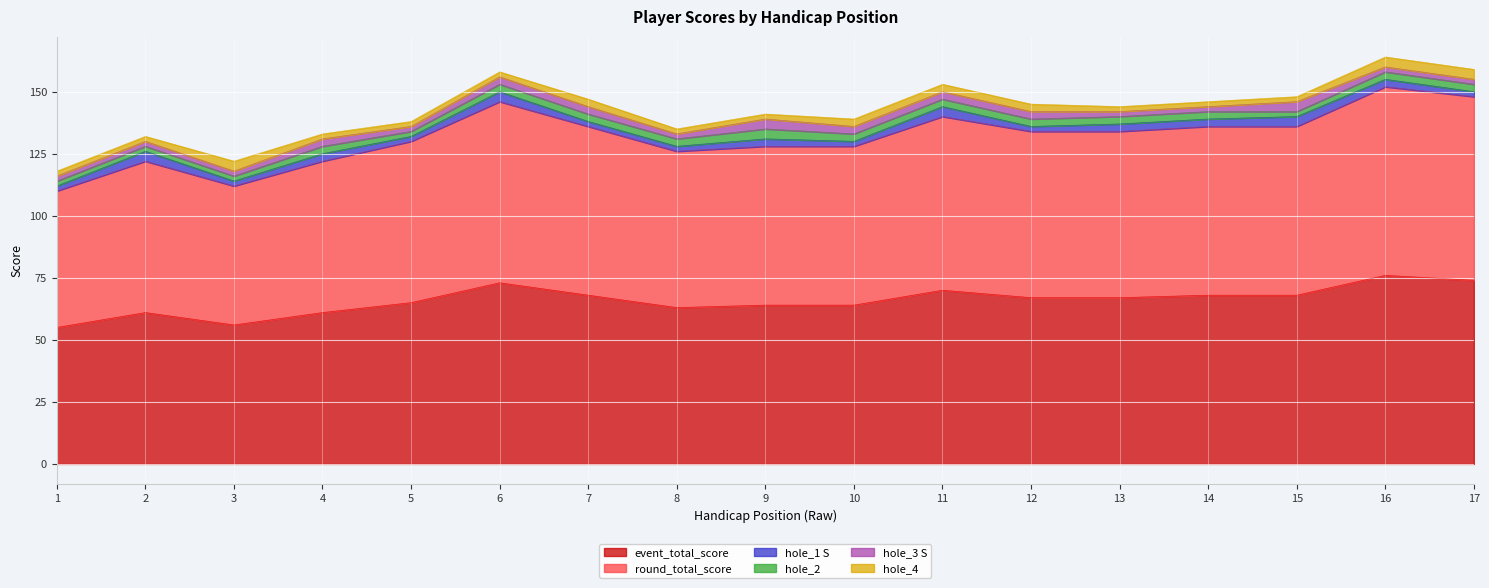

In event_total_score, how many points are higher than both neighbors (excluding endpoints)?

4